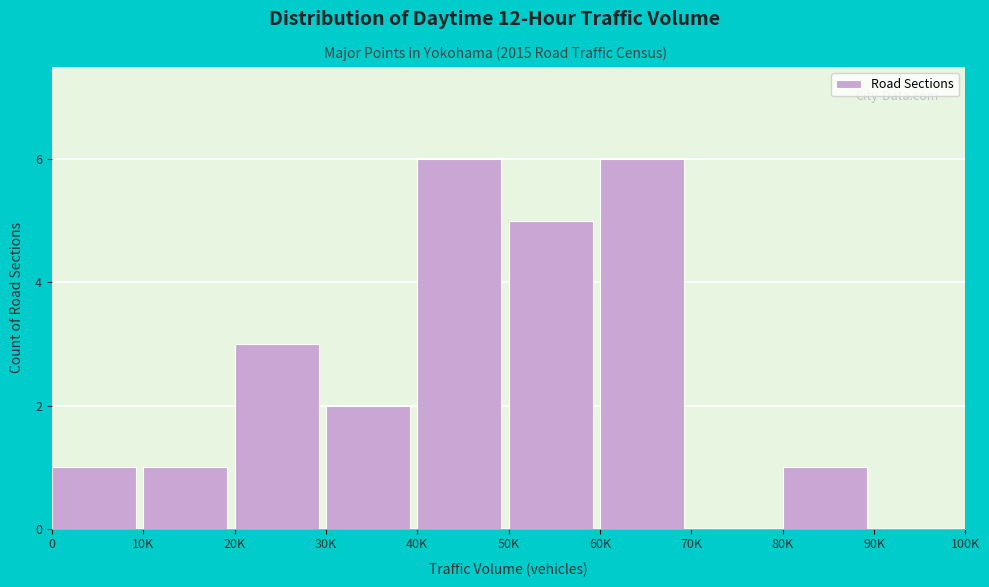

Reading right to left, list all the values displayed in this chart.

90K=0	80K=1	70K=0	60K=6	50K=5	40K=6	30K=2	20K=3	10K=1	0=1